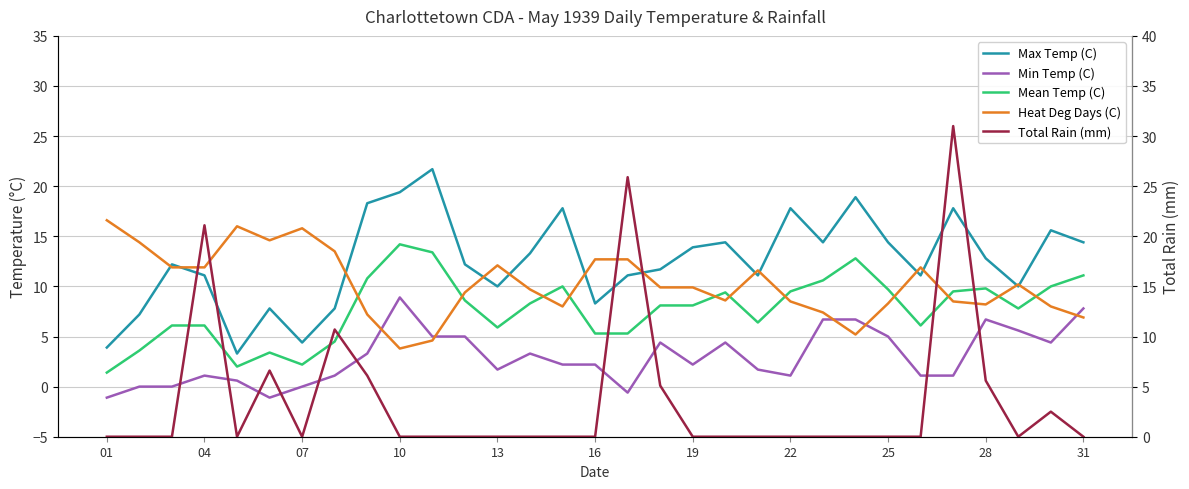

What is the total value across all series at 22?

37.6